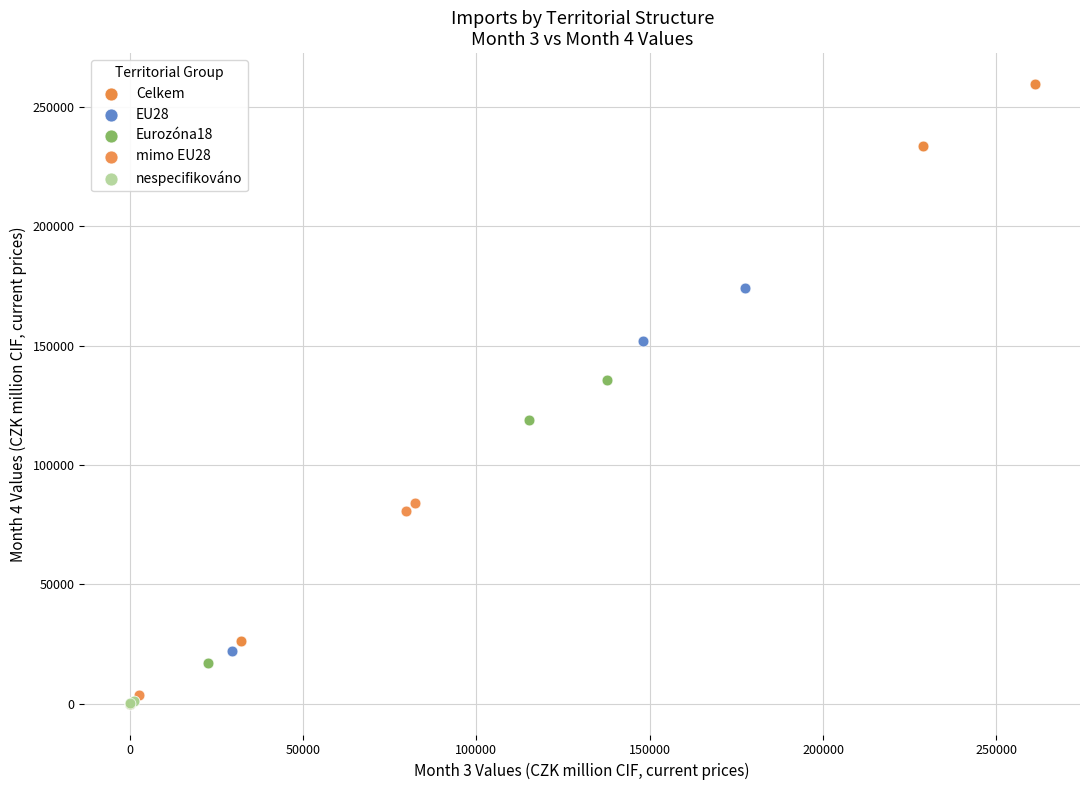

Which series reaches the maximum Y coordinate?

Celkem